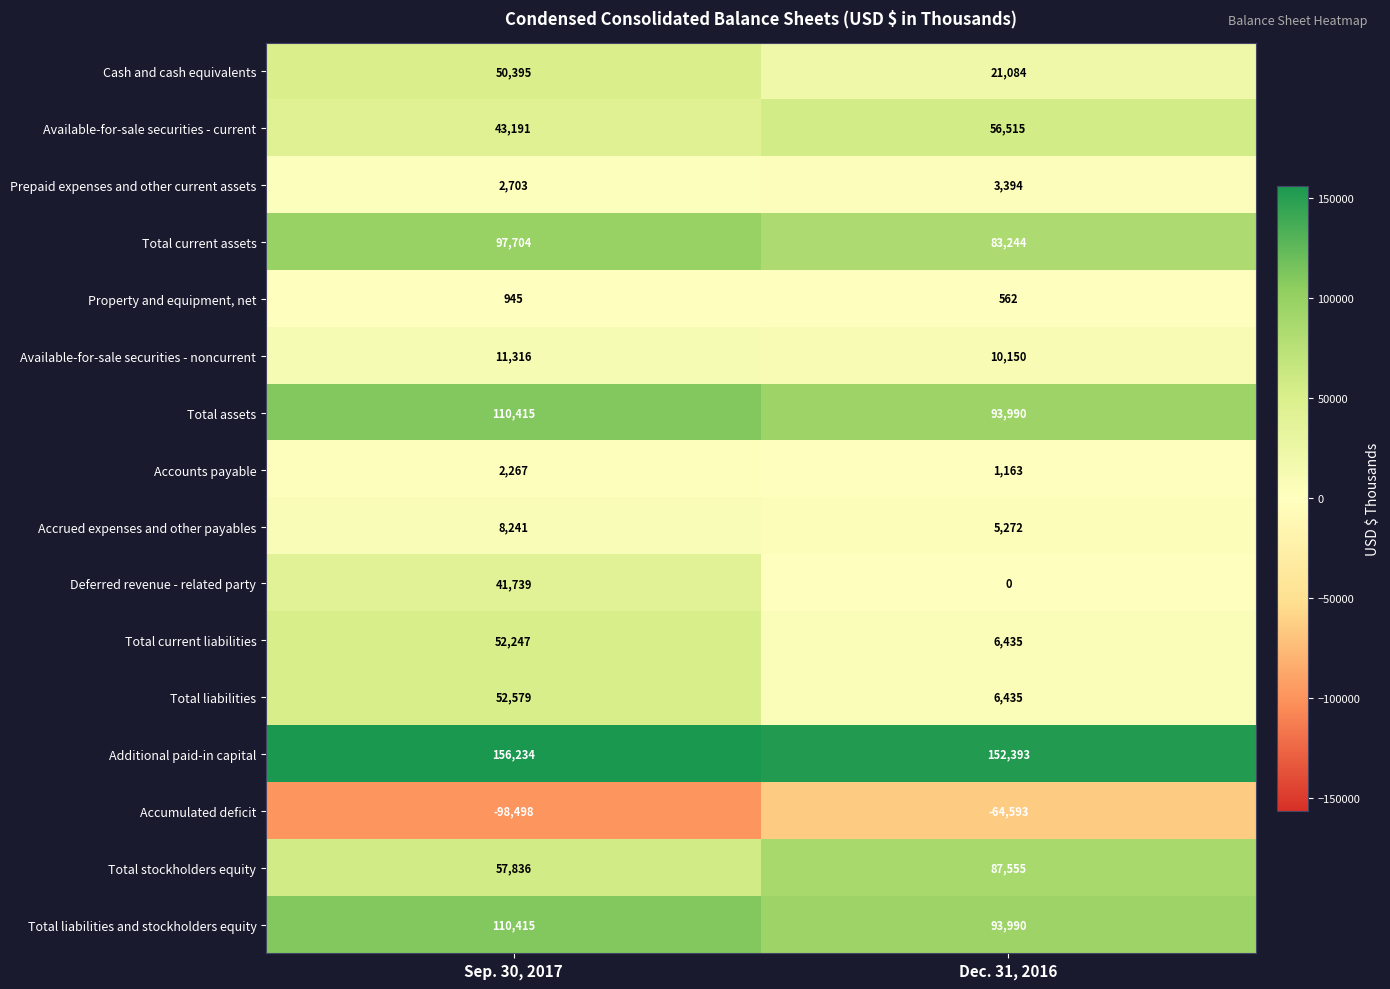

What is the difference between the highest and lowest values at Dec. 31, 2016?

216986